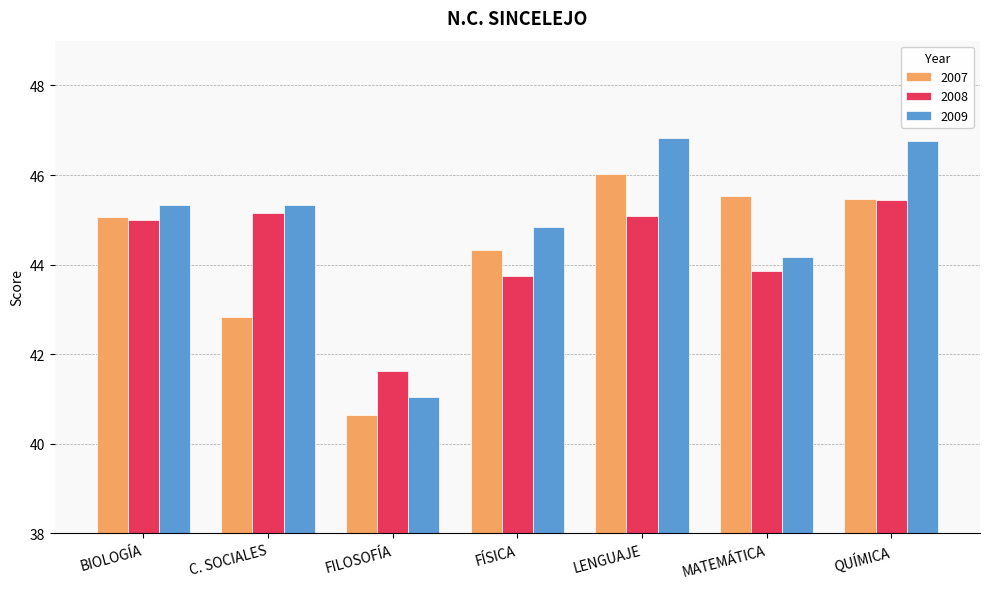

Does the chart contain stacked bars?

No